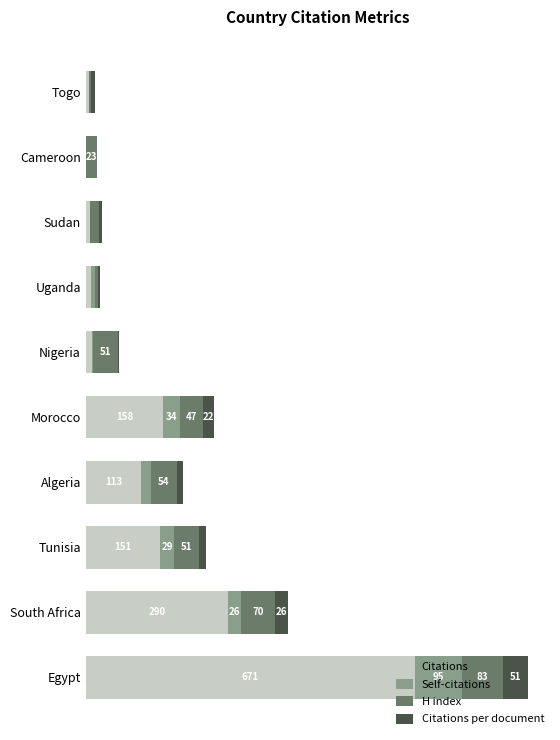

What are all the series names shown in the legend?

Citations, Self-citations, H index, Citations per document